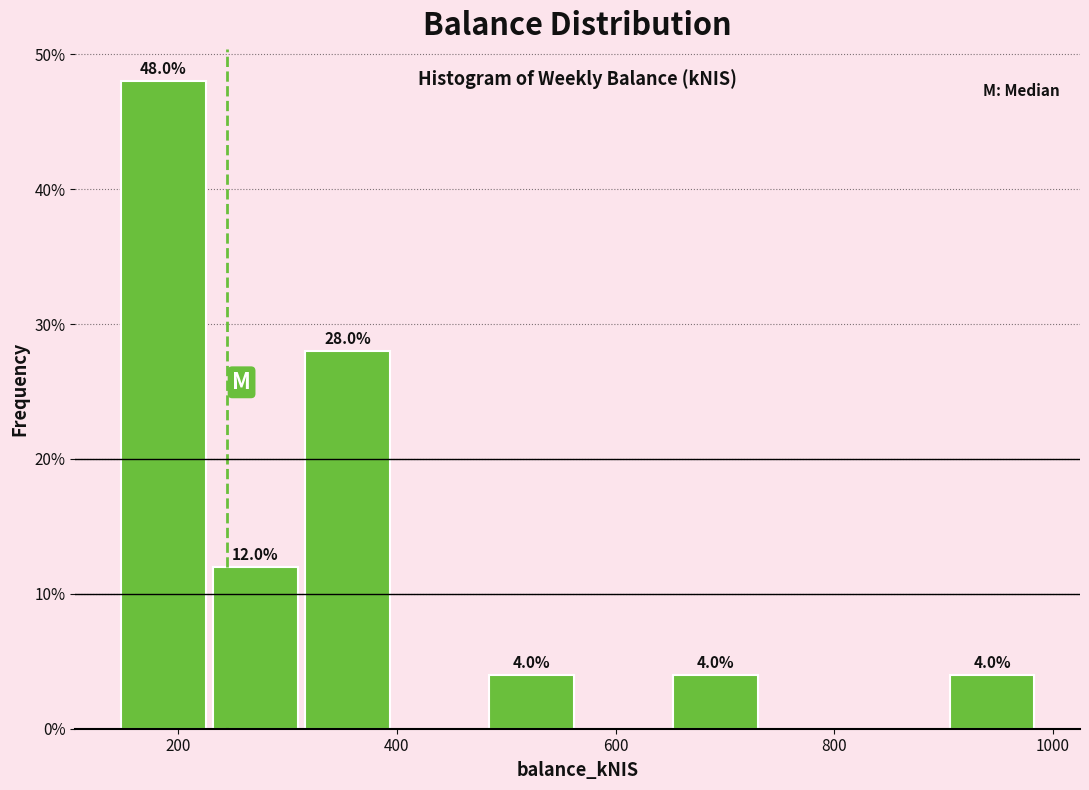

Over which range of the x-axis is the bar tallest?

140 to 240